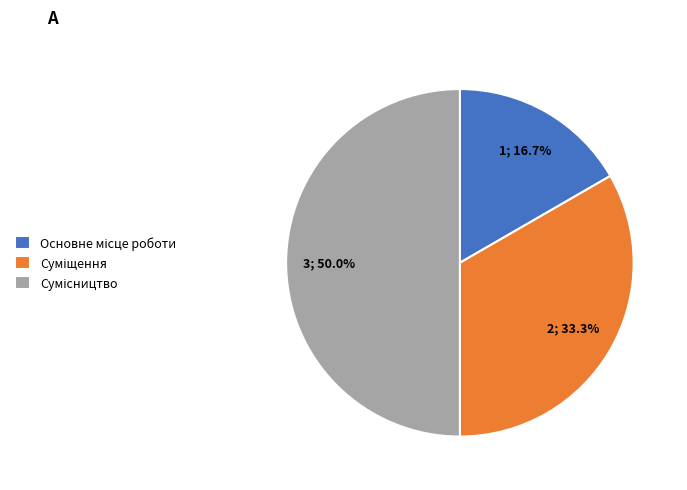

True or false: Основне місце роботи accounts for 10% of the total.

False